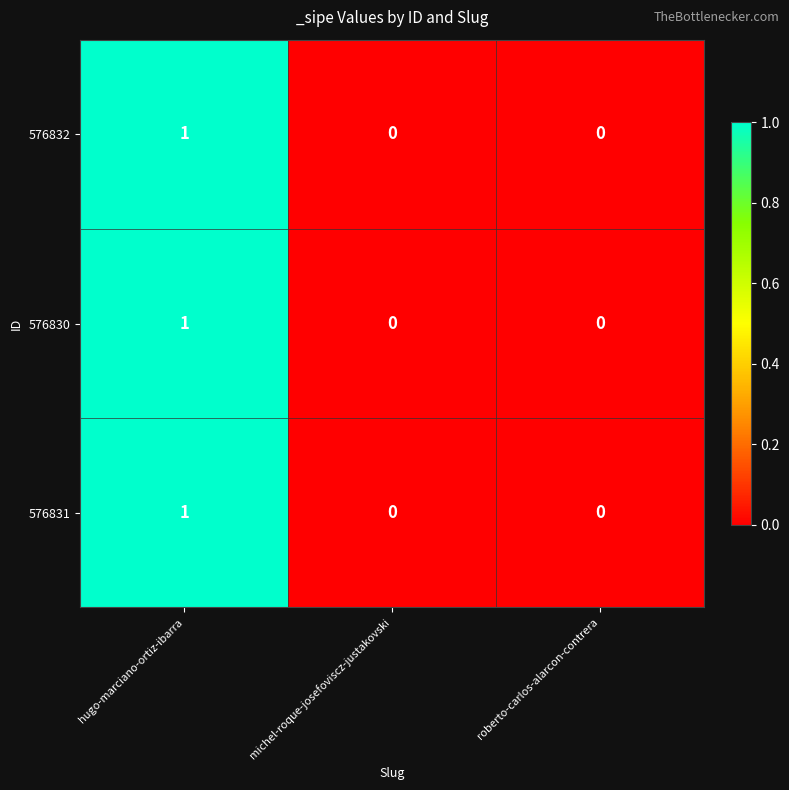

Is the value of 576832 at roberto-carlos-alarcon-contrera greater than the value of 576831 at hugo-marciano-ortiz-ibarra?

No